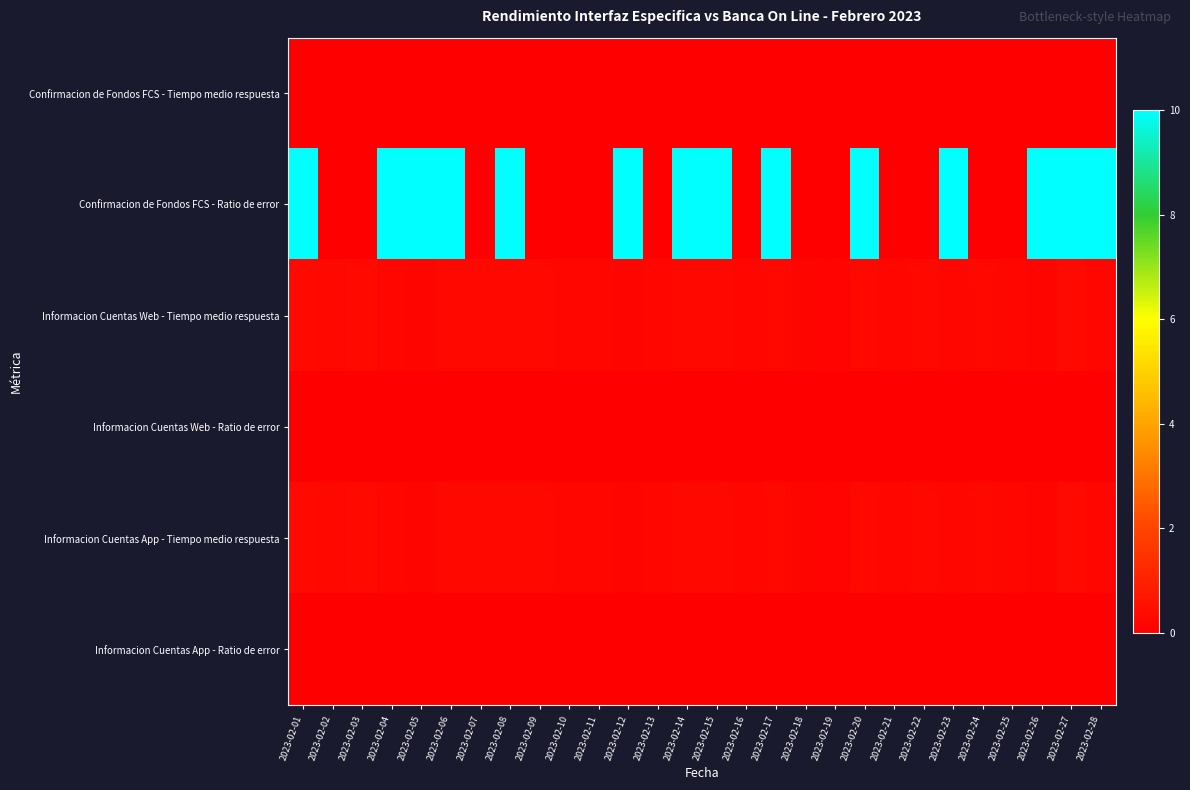

List the series in order of their peak value, lowest first.

Confirmacion de Fondos FCS - Tiempo medio respuesta, Informacion Cuentas Web - Ratio de error, Informacion Cuentas App - Ratio de error, Informacion Cuentas Web - Tiempo medio respuesta, Informacion Cuentas App - Tiempo medio respuesta, Confirmacion de Fondos FCS - Ratio de error